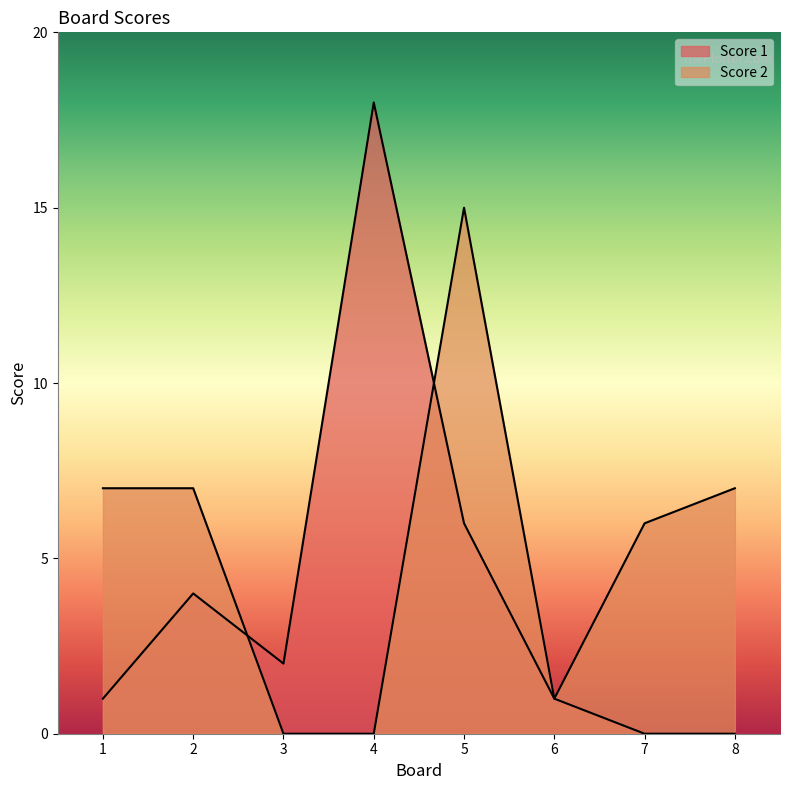

What is the difference between the Score 1 values at 2 and 6?

3